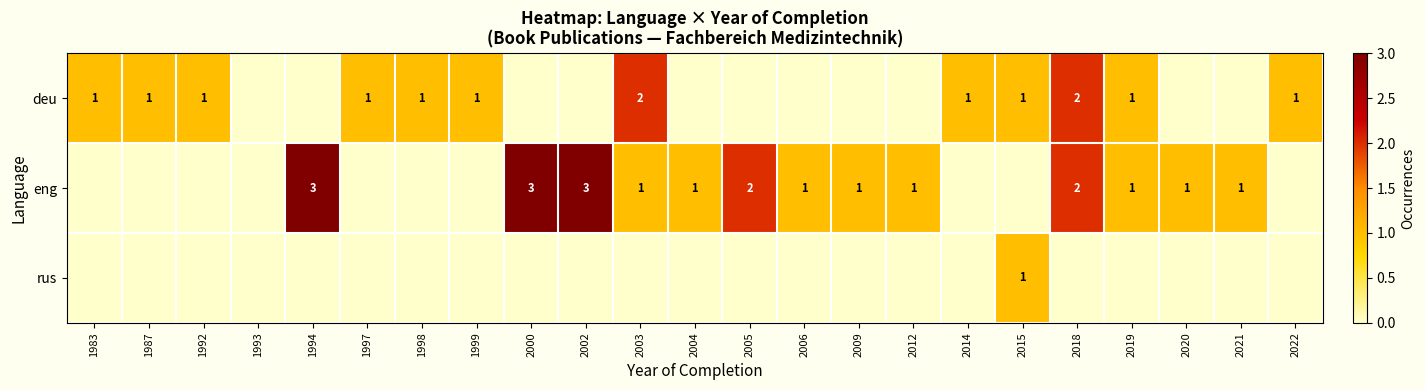

The value of deu at 1999 is 1. True or false?

True